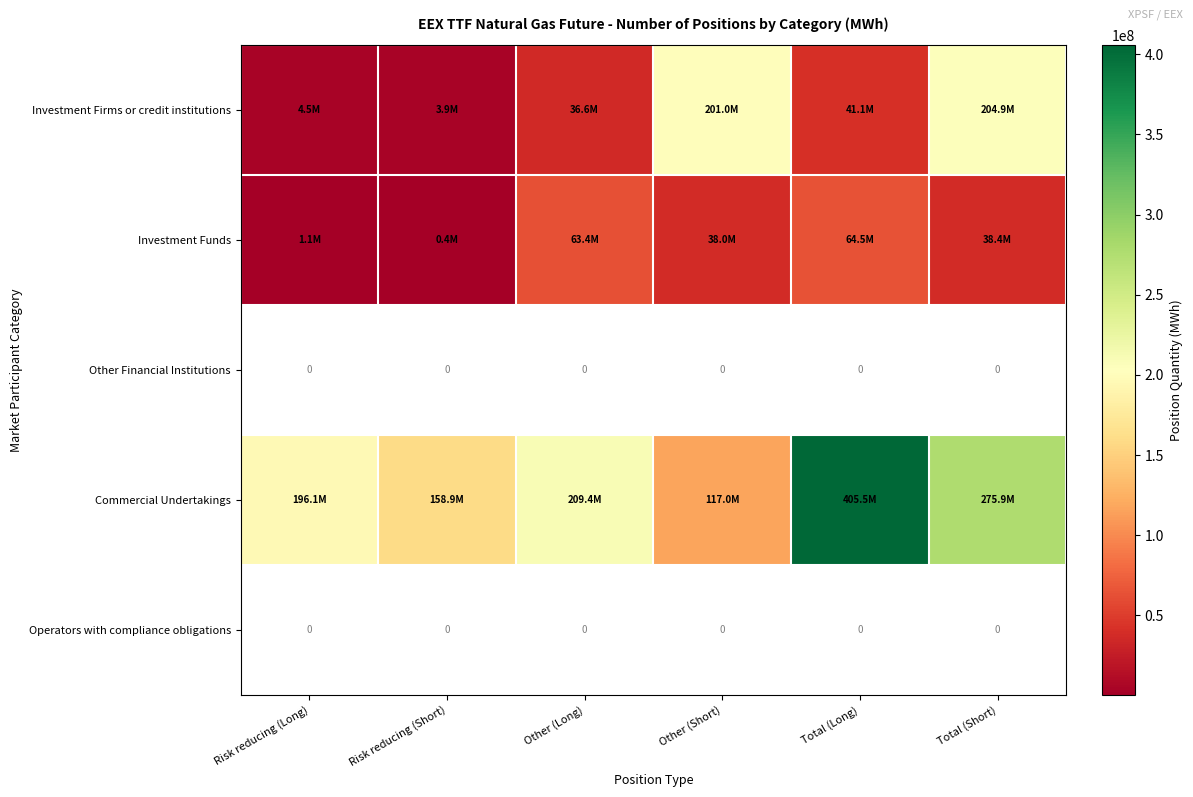

Which category has the highest value in the Operators with compliance obligations series?

Risk reducing (Long)